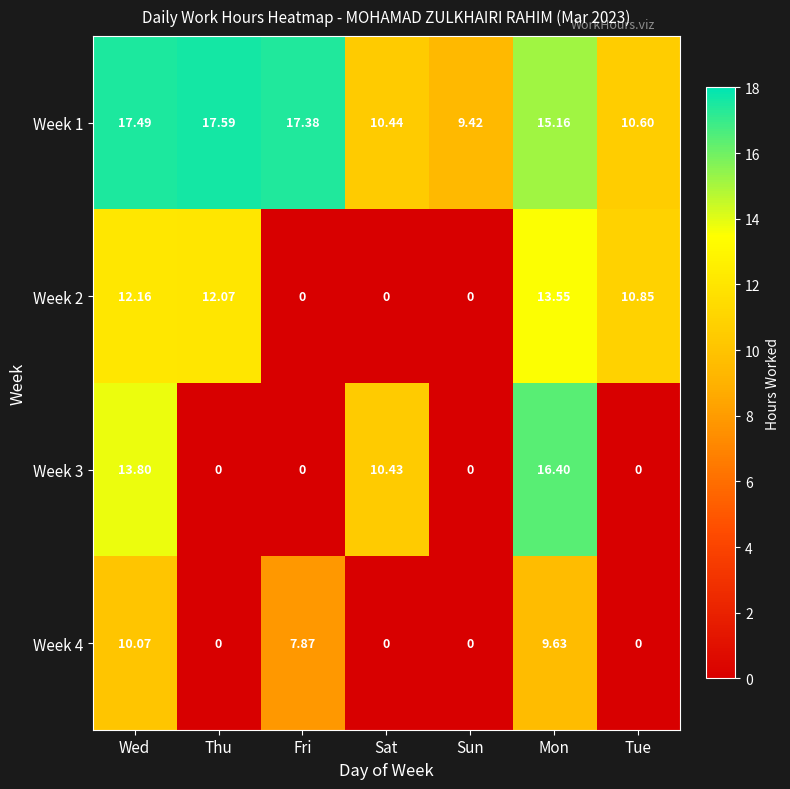

At which label does Week 2 reach its peak?

Mon